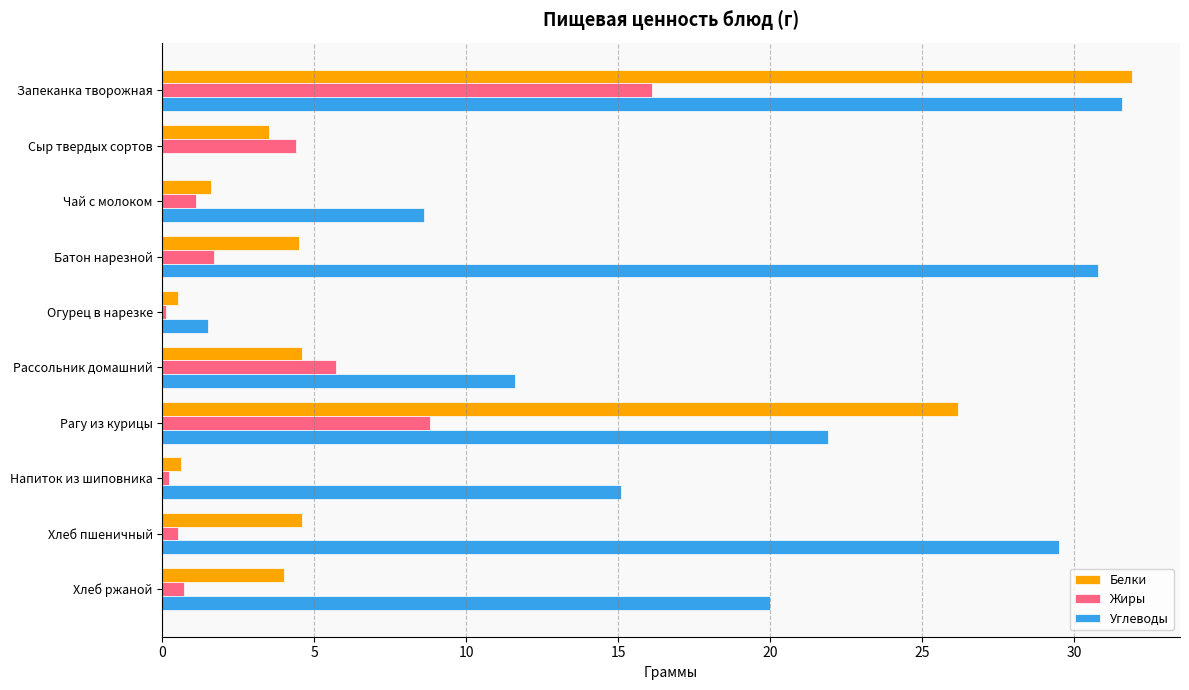

What is the sum of the Белки values at Хлеб ржаной and Чай с молоком?

5.6